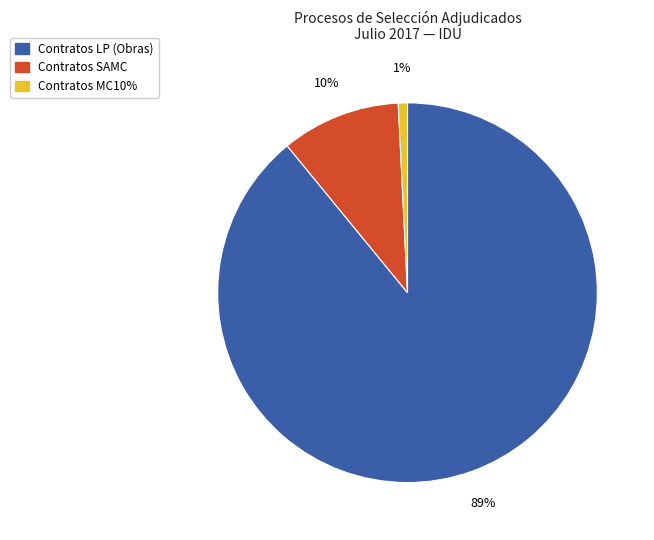

What percentage is the 10% slice, to the nearest percent?

10%